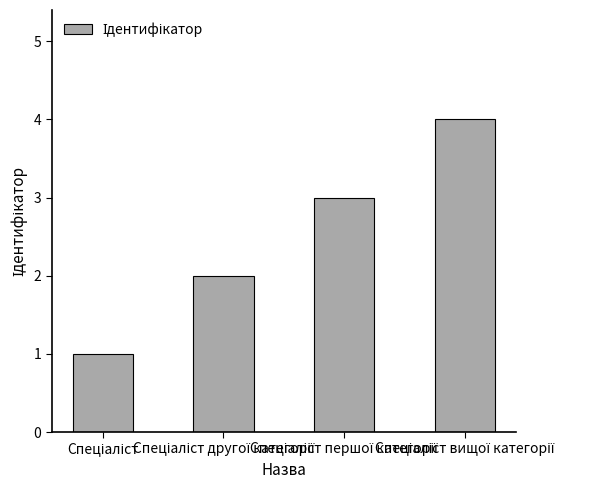

What is the sum of all values?

10